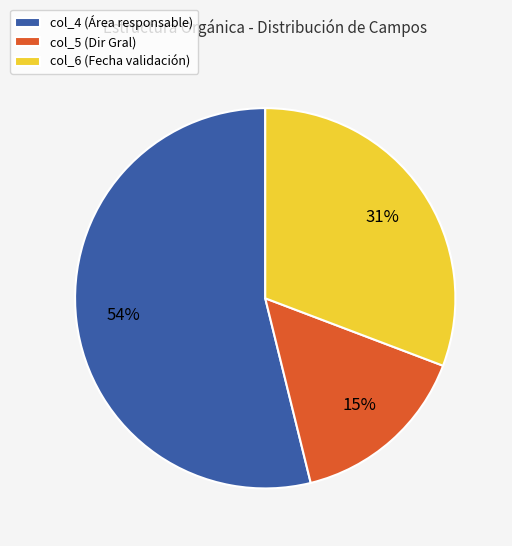

Rank the categories by value from highest to lowest.

col_4 (Área responsable), col_6 (Fecha validación), col_5 (Dir Gral)